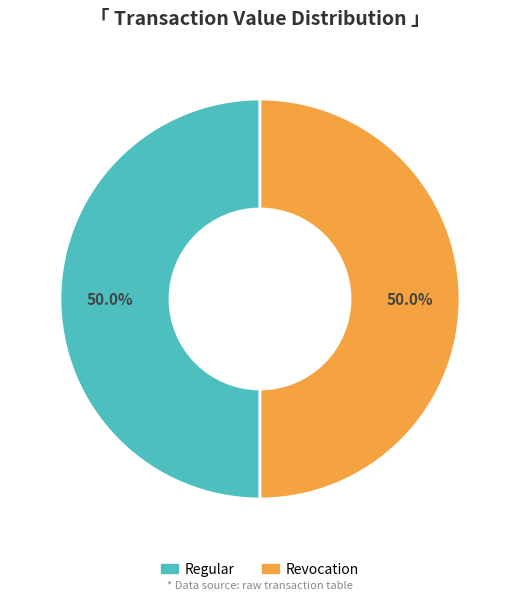

Which category has the smallest portion of the pie?

Revocation (io_index=0)